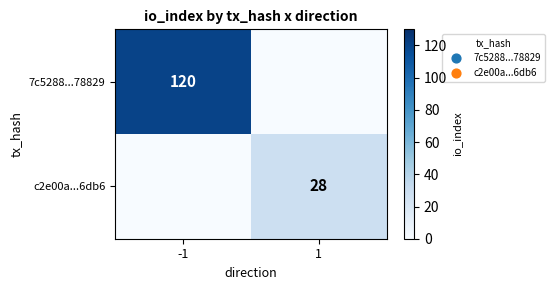

The c2e00a...6db6 series shows 15 at 1. True or false?

False